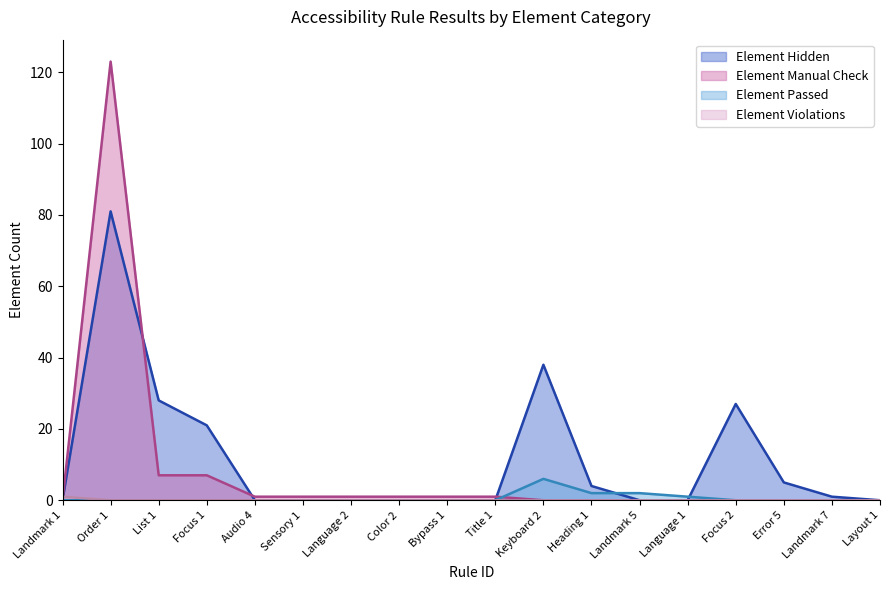

Between Keyboard 2 and Focus 2, which series saw the biggest shift?

Element Hidden